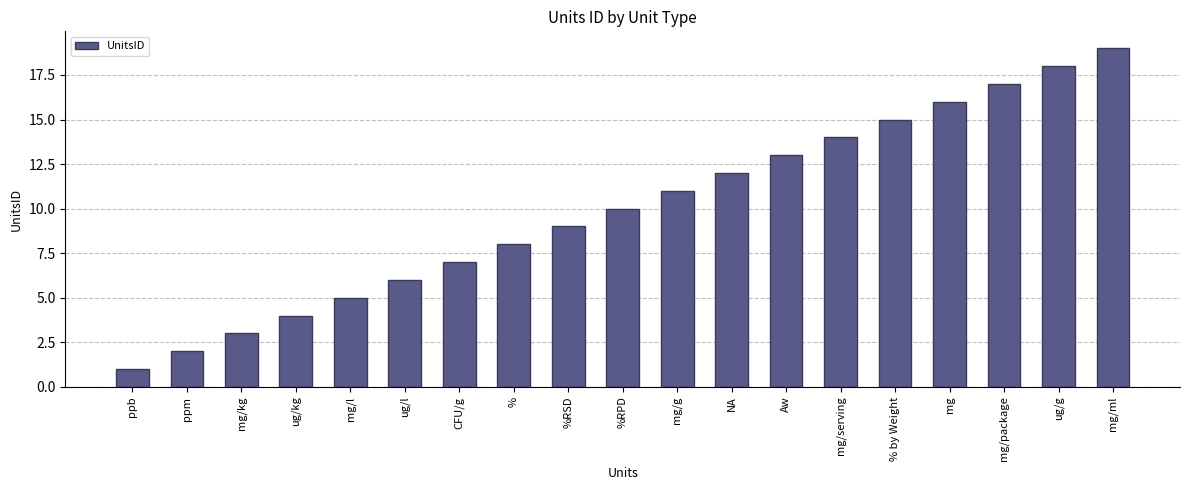

What is the value of the 12th bar from the left?

12